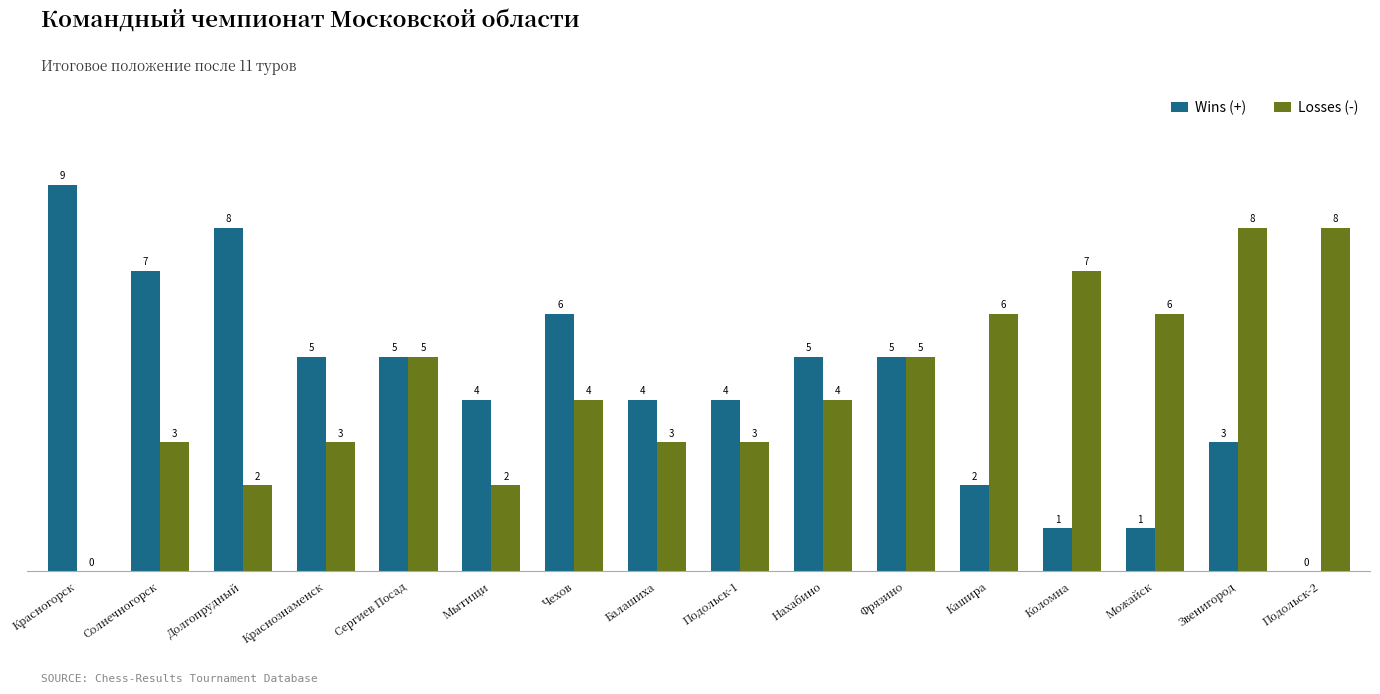

Reading left to right, list all the values displayed in this chart.

Wins (+): Красногорск=9	Солнечногорск=7	Долгопрудный=8	Краснознаменск=5	Сергиев Посад=5	Мытищи=4	Чехов=6	Балашиха=4	Подольск-1=4	Нахабино=5	Фрязино=5	Кашира=2	Коломна=1	Можайск=1	Звенигород=3	Подольск-2=0
Losses (-): Красногорск=0	Солнечногорск=3	Долгопрудный=2	Краснознаменск=3	Сергиев Посад=5	Мытищи=2	Чехов=4	Балашиха=3	Подольск-1=3	Нахабино=4	Фрязино=5	Кашира=6	Коломна=7	Можайск=6	Звенигород=8	Подольск-2=8